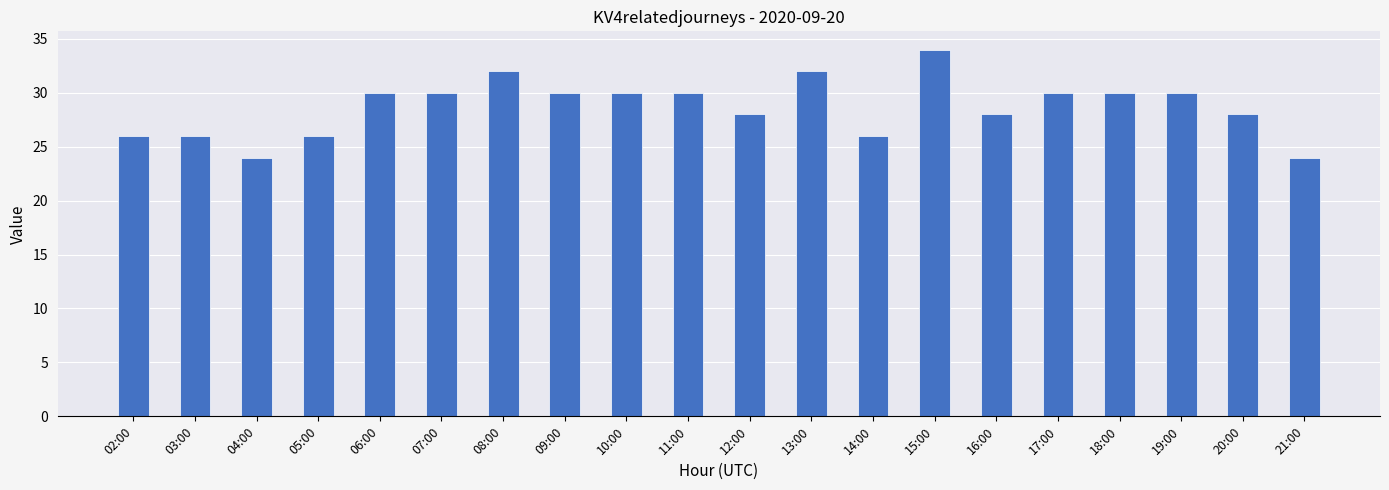

Reading right to left, what are all the values shown in this chart?

24	28	30	30	30	28	34	26	32	28	30	30	30	32	30	30	26	24	26	26